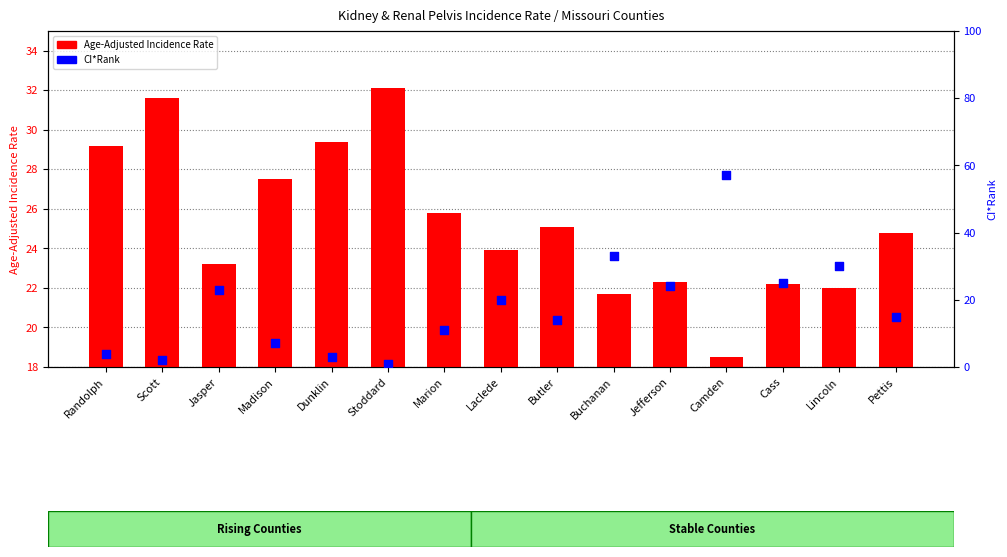

Which series reaches the maximum Y coordinate?

CI*Rank